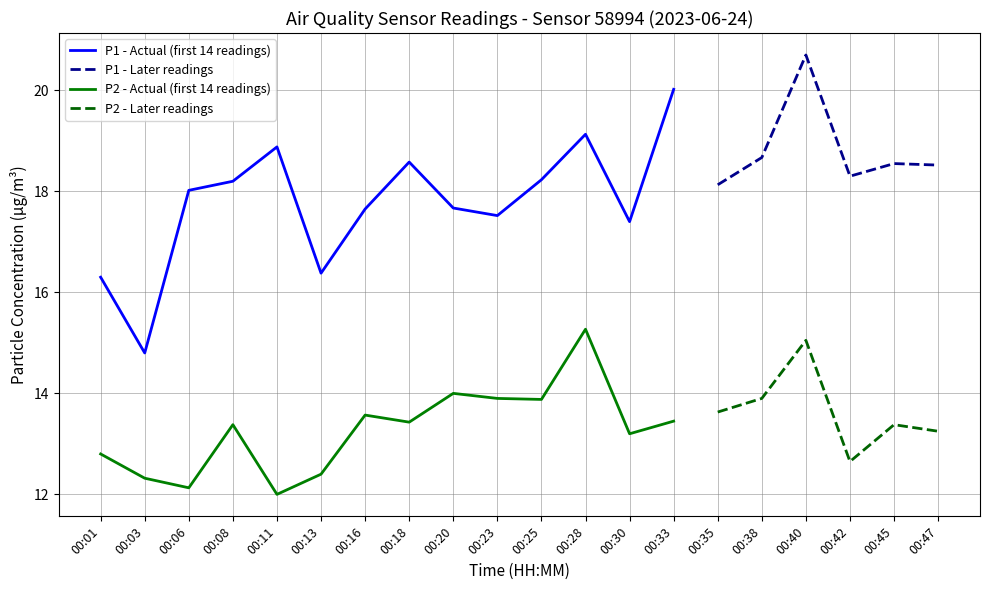

True or false: P1 (PM10) and P2 (PM2.5) cross at least once.

False